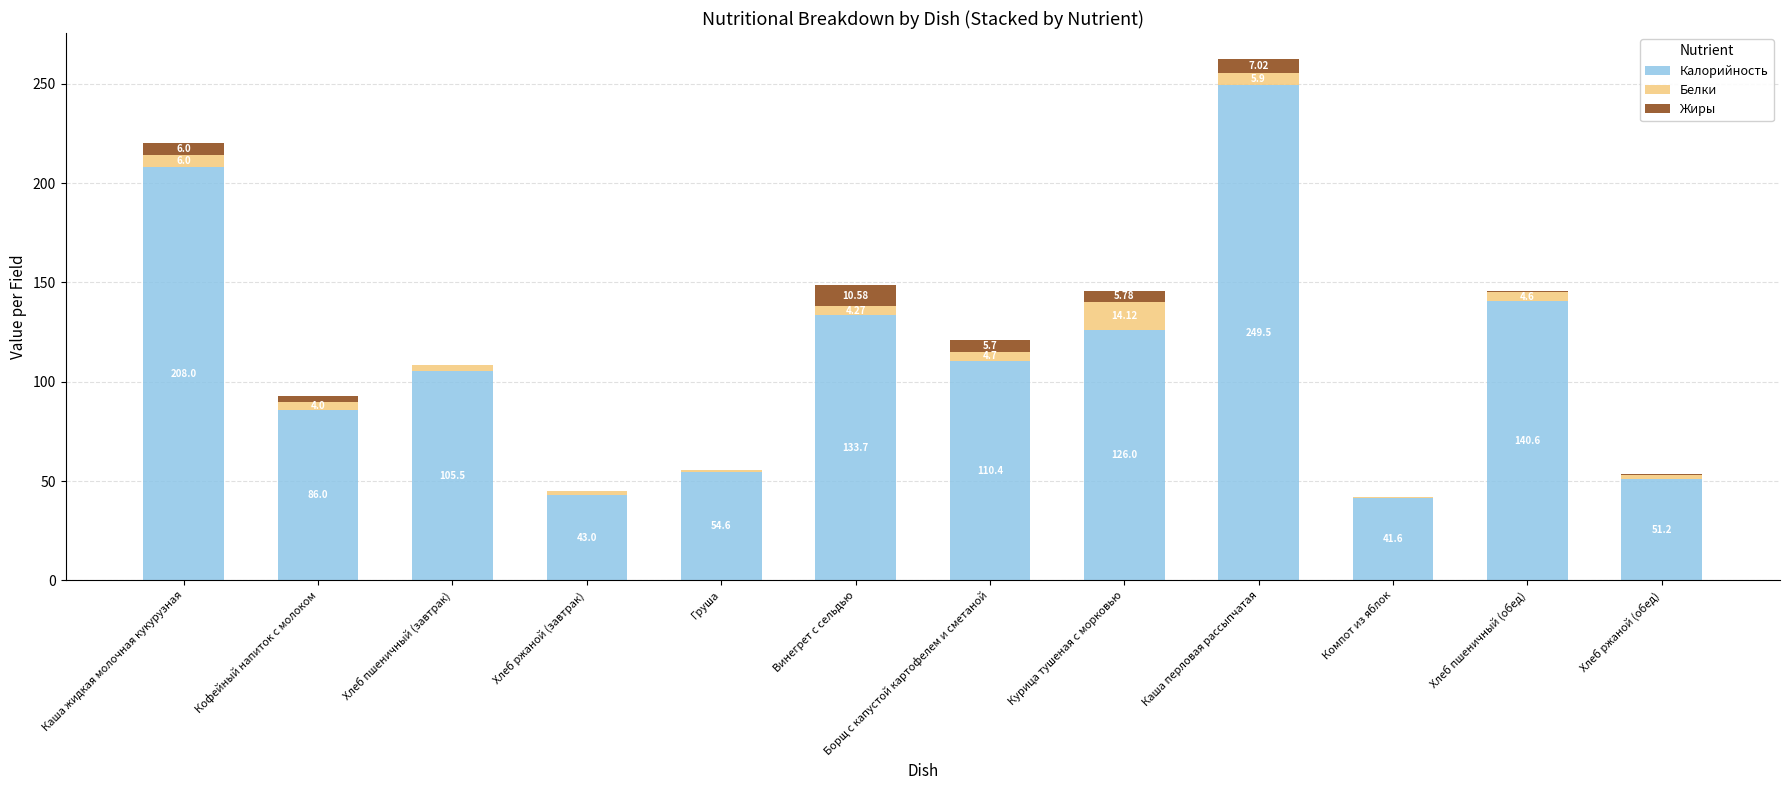

At which label does Калорийность reach its peak?

Каша перловая рассыпчатая